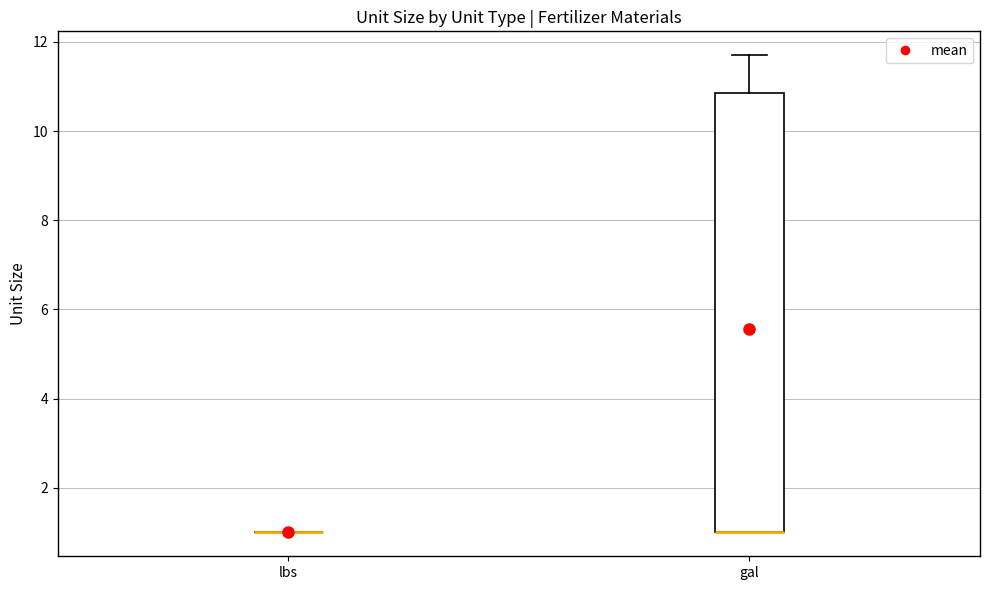

Reading left to right, transcribe this box plot: for each box, give where its median line is, the range the box spans, and where its two whiskers end, as read against the y-axis. The values are not printed on the chart, so give them approximately, as read against the axis.

lbs: box collapsed to a line at 1.0, whiskers 1.0 to 1.0
gal: median 1.0 (drawn on the box's lower edge), box 1.0 to 10.8, whiskers 1.0 to 11.8